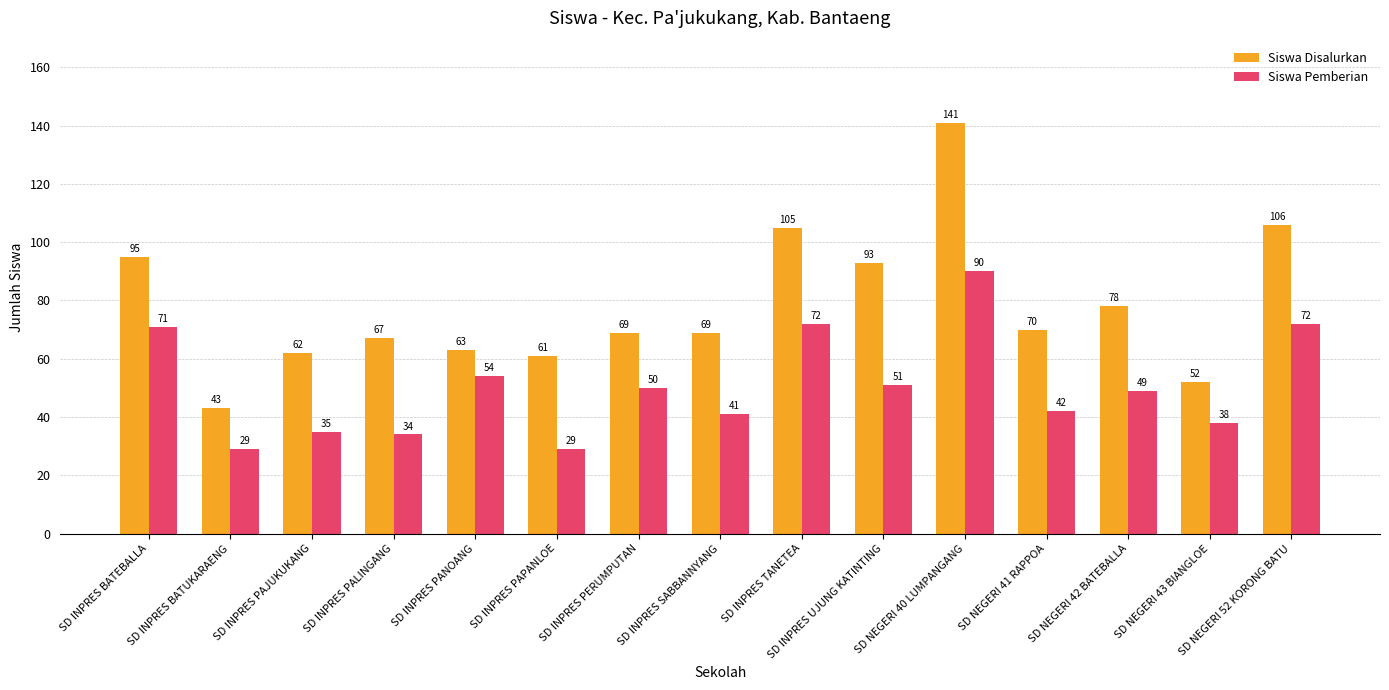

The value of Siswa Pemberian at SD INPRES BATUKARAENG is 12. True or false?

False